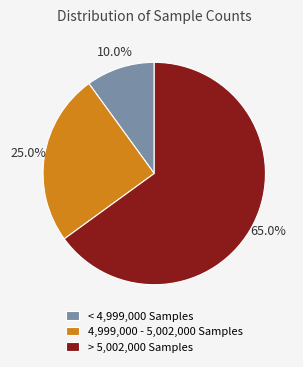

Is there a majority slice in this chart?

Yes